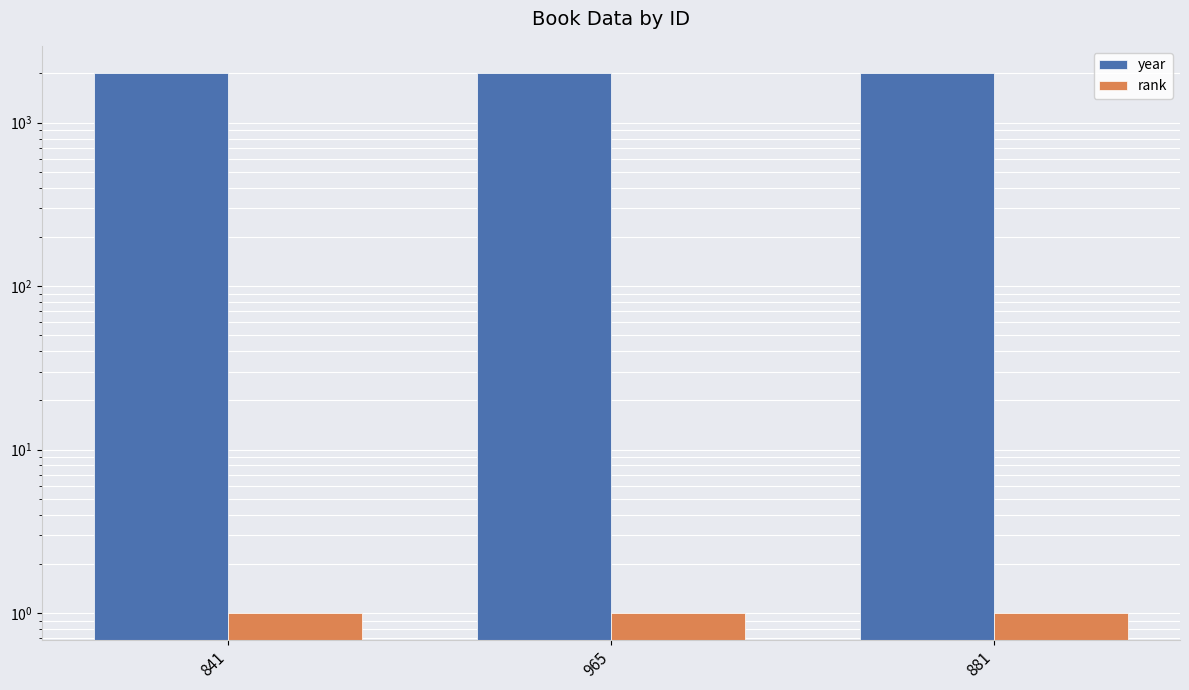

What is the approximate value of rank at 881?

1